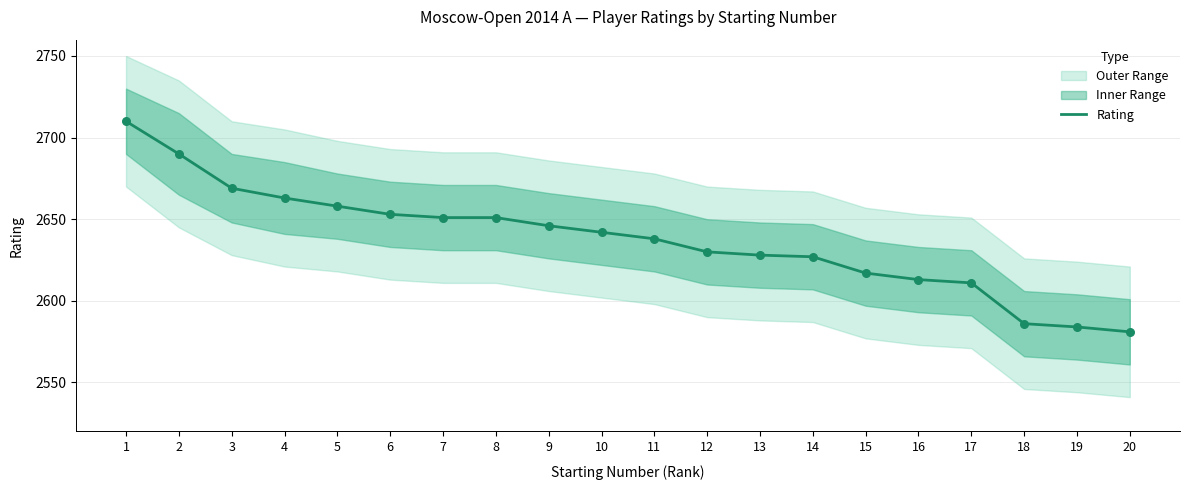

Approximately how many times larger is the value at 8 compared to 7?

1.0